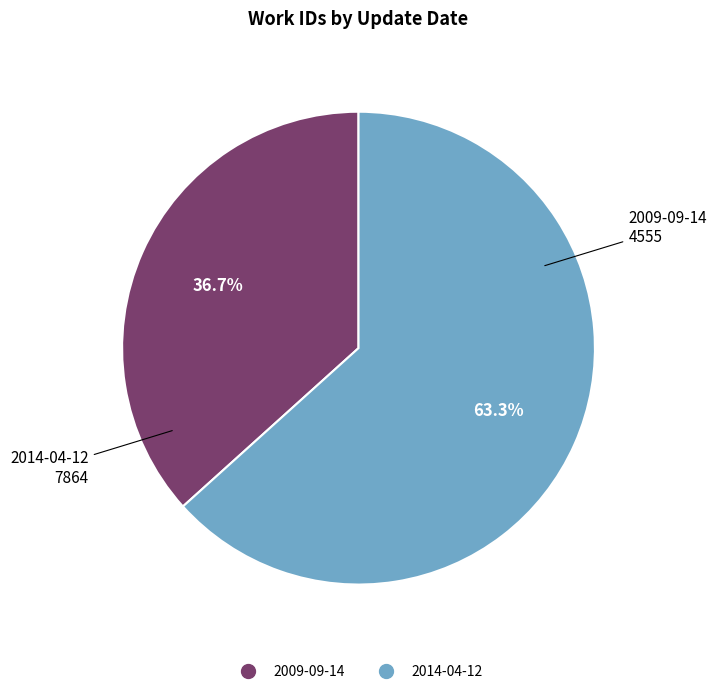

To the nearest percent, what portion does 2014-04-12 represent?

63%